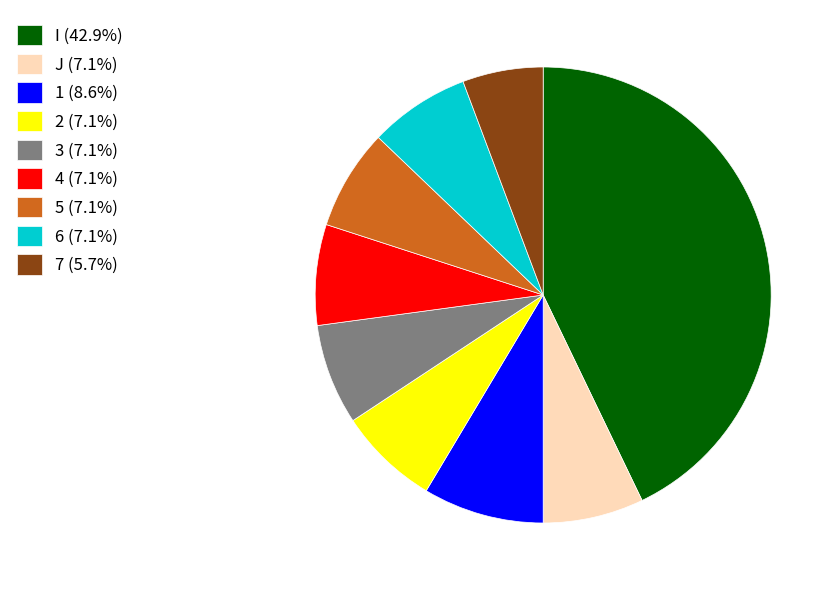

Does 2 (7.1%) represent more than half of the total?

No